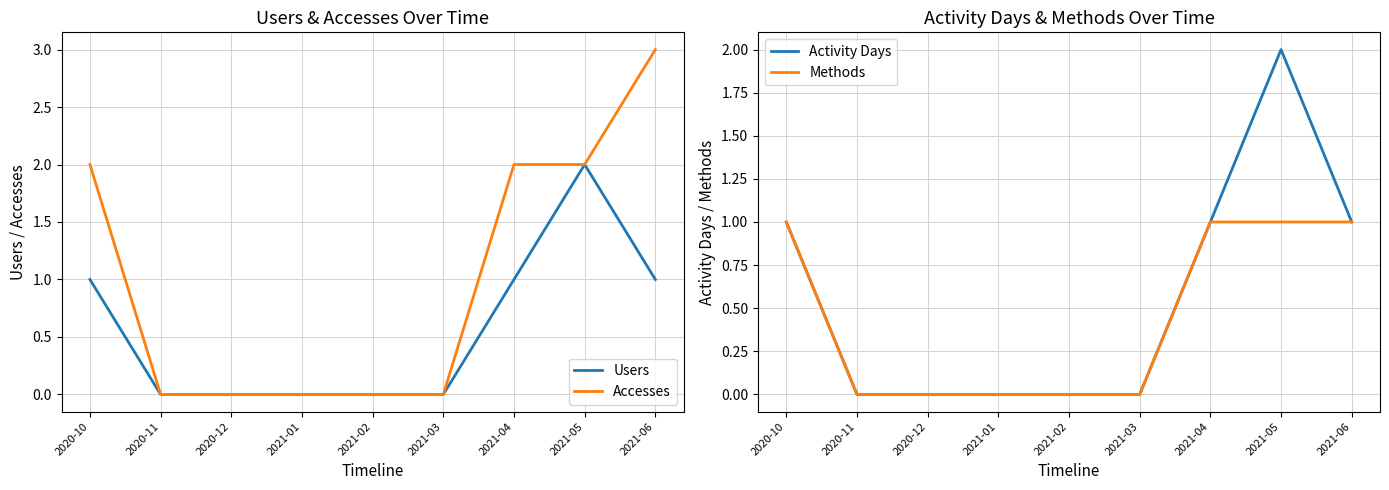

Which category has the highest value in the Accesses series?

2021-06